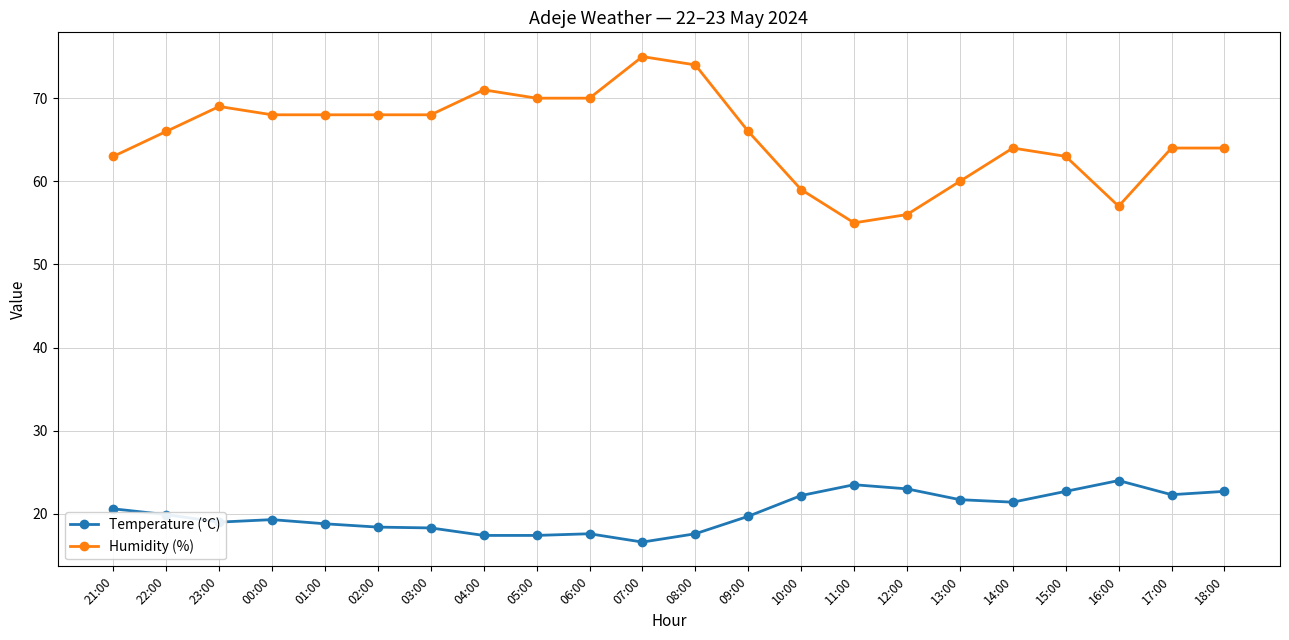

What is the difference between the highest and lowest values at 13:00?

38.3